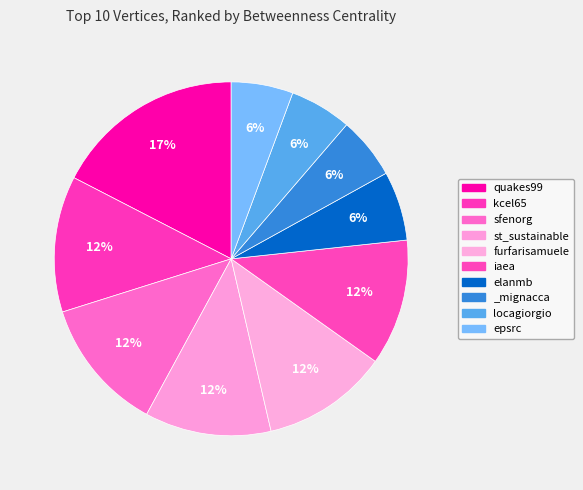

True or false: st_sustainable accounts for 12% of the total.

True